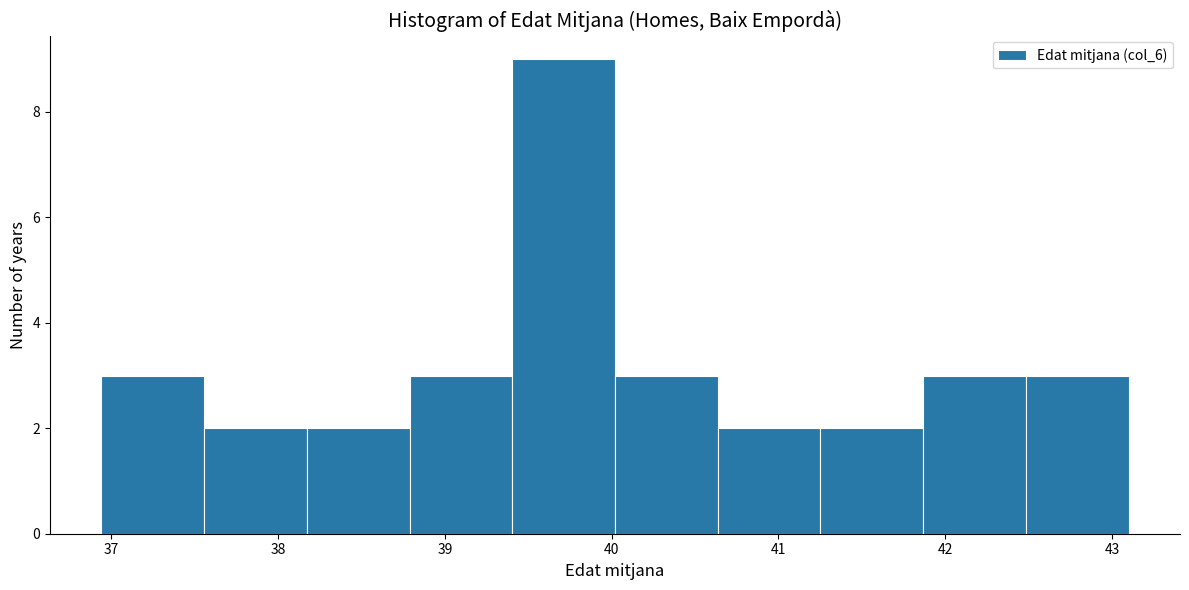

Which range on the x-axis has the tallest bar?

39.4 to 40.0